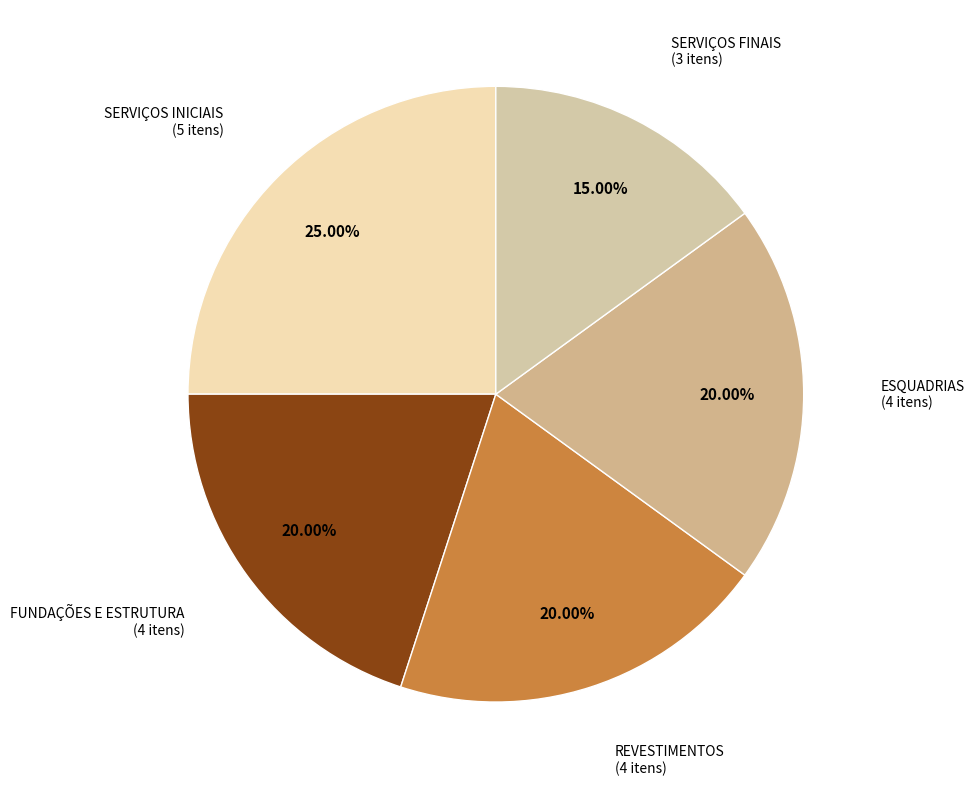

To the nearest percent, what portion does ESQUADRIAS represent?

20%